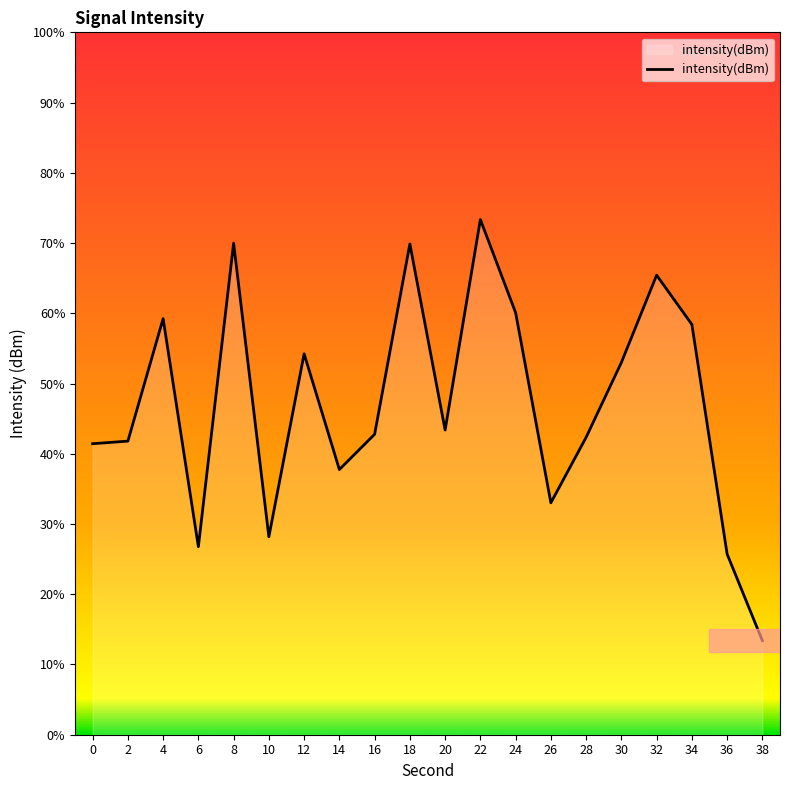

Rank the categories by value from highest to lowest.

22, 8, 18, 32, 24, 4, 34, 12, 30, 20, 16, 28, 2, 0, 14, 26, 10, 6, 36, 38